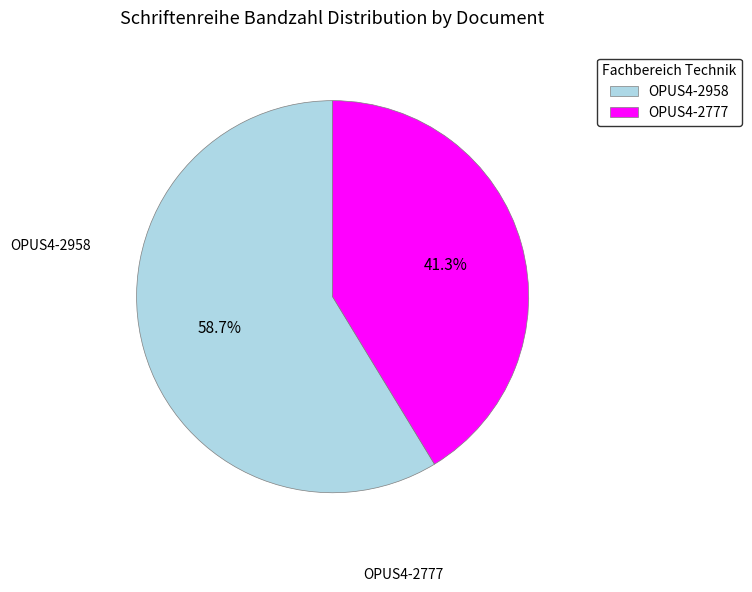

Count the number of slices in the pie.

2